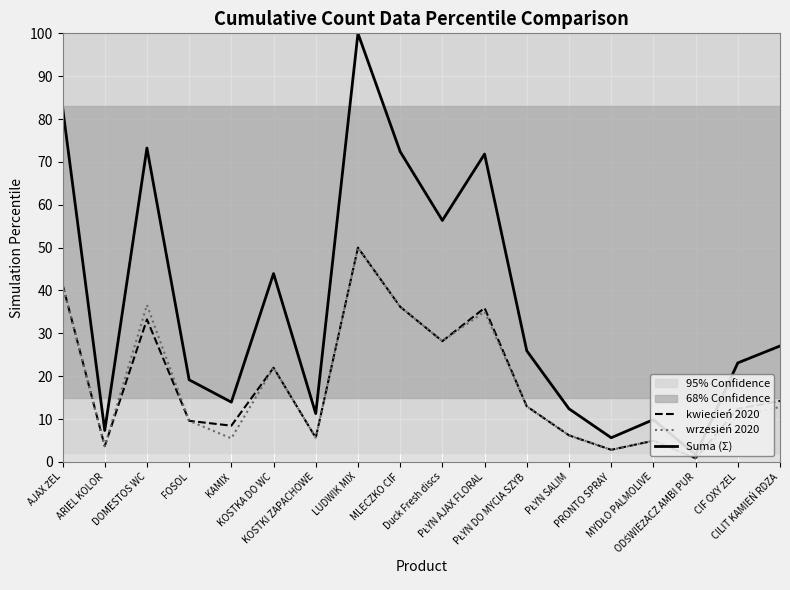

At how many categories does at least one series exceed 56?

6